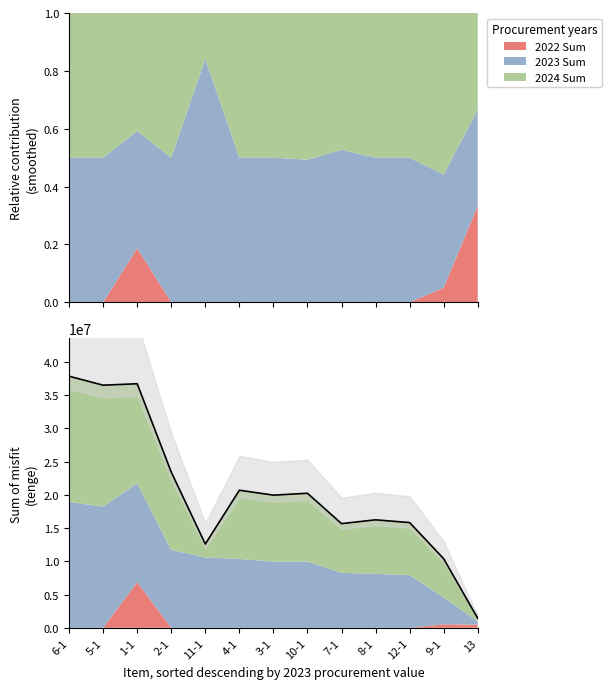

What is the sum of all values?

267429659.0